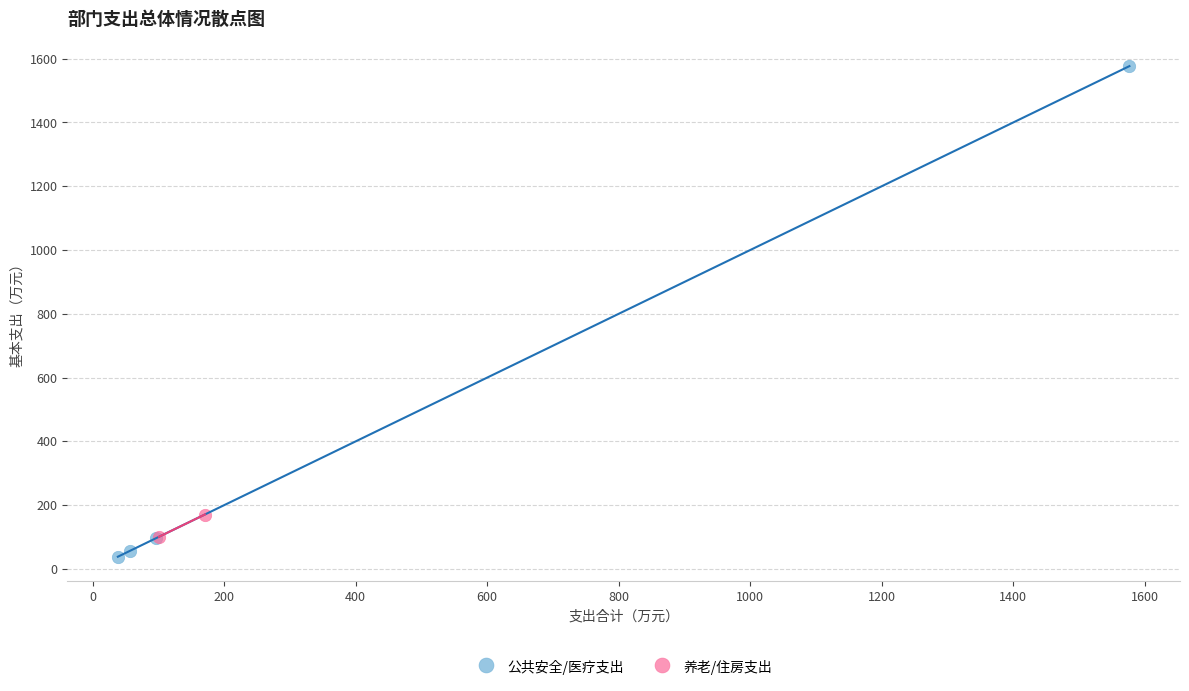

What are all the series names shown in the legend?

公共安全/医疗支出, 养老/住房支出